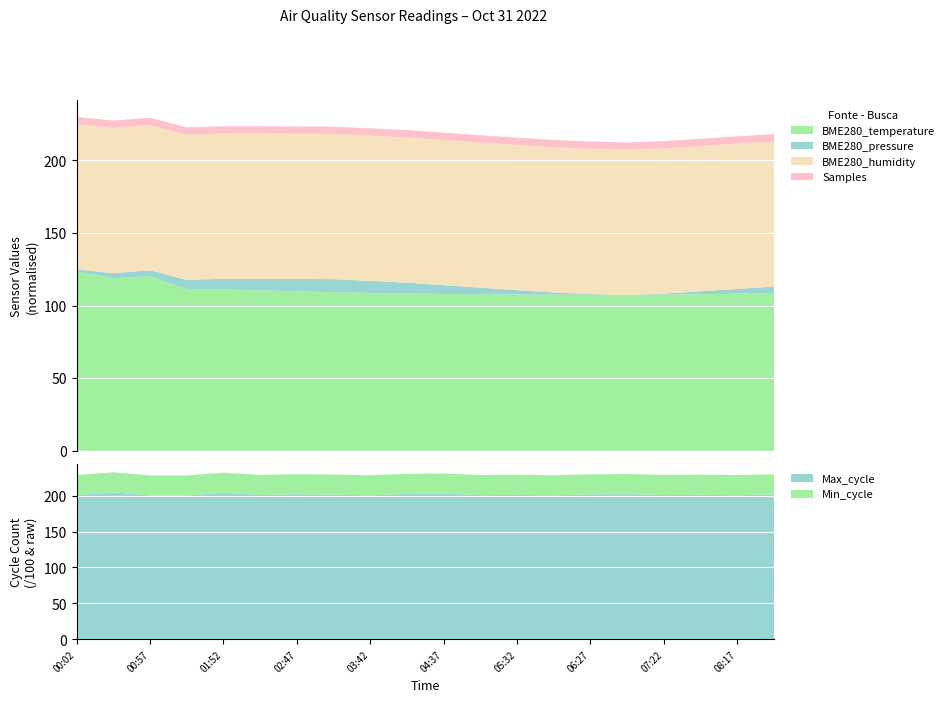

What is the maximum value for BME280_temperature?

123.4